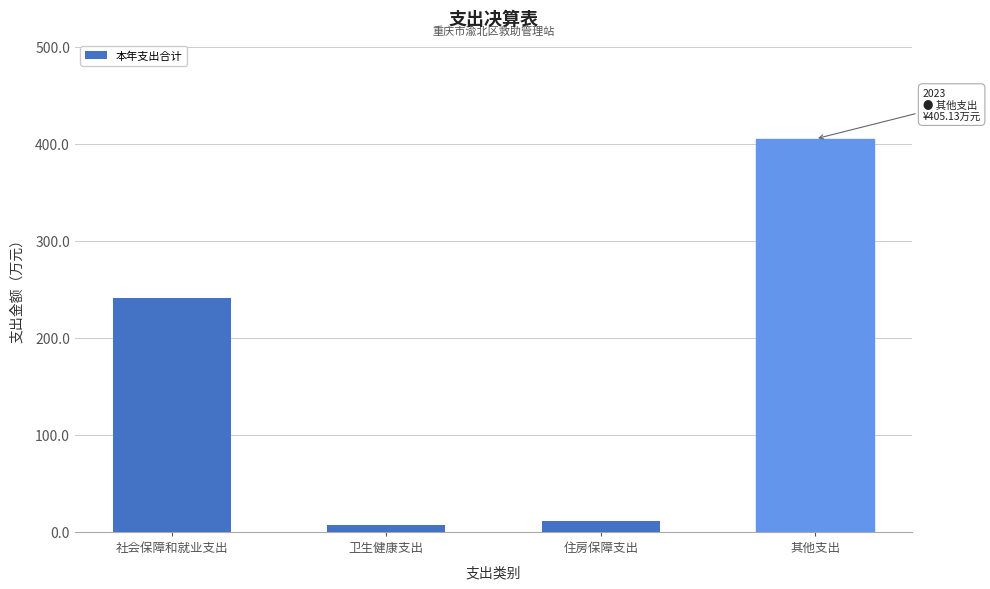

Between 住房保障支出 and 社会保障和就业支出, which is larger?

社会保障和就业支出